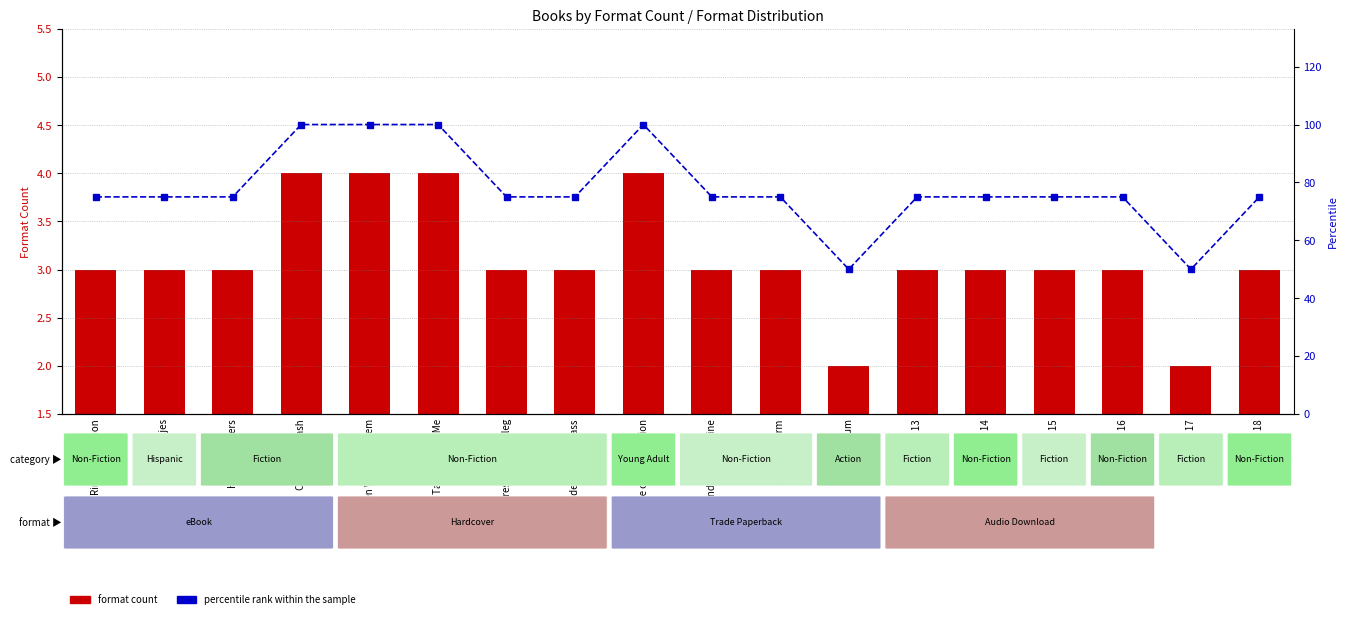

What is the label of the 17th bar from the left?

Book 17